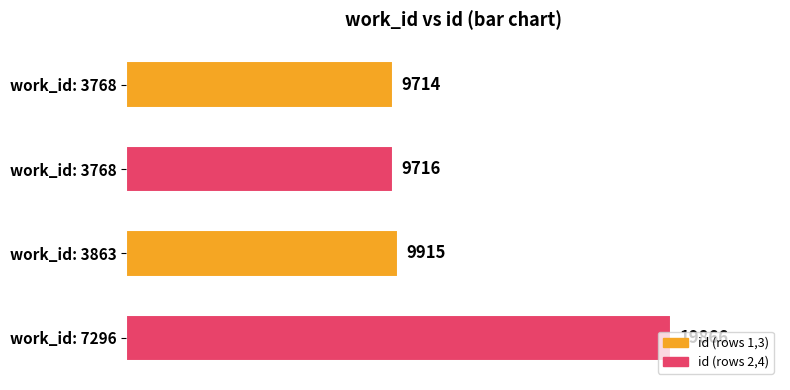

How many bars are there in total?

4